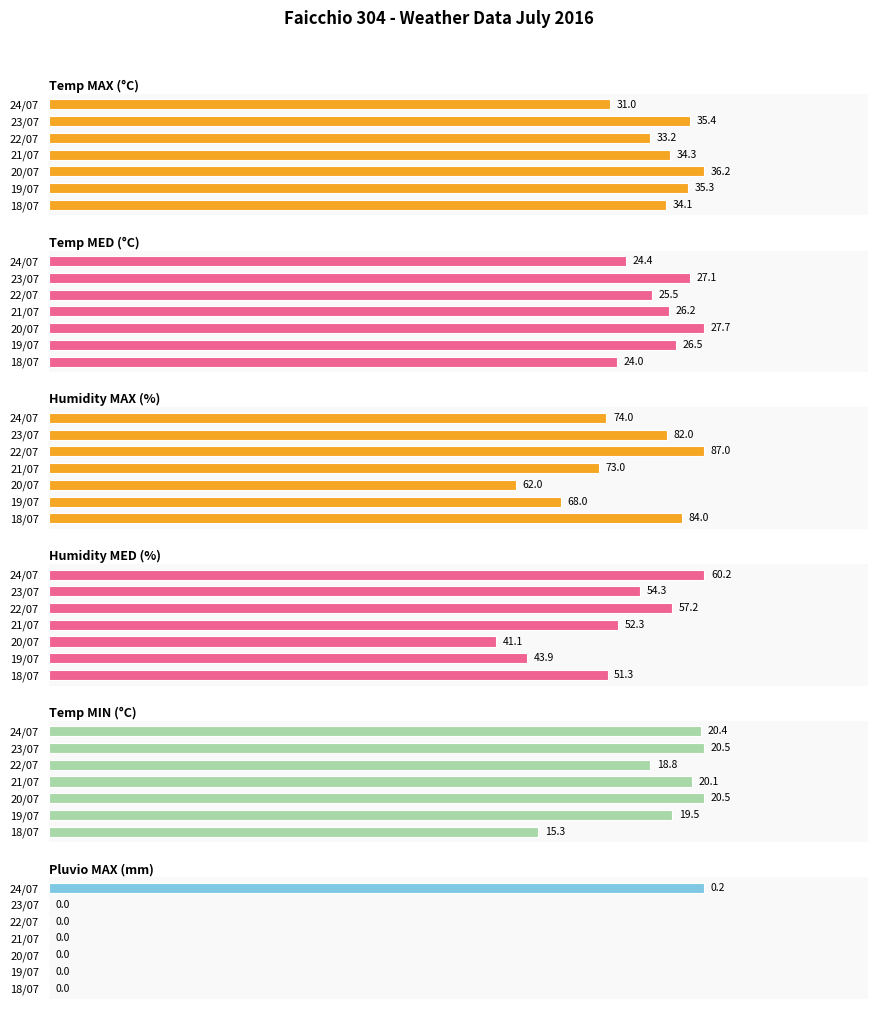

Between 19/07 and 20/07, which series saw the biggest shift?

Humidity MAX (%)